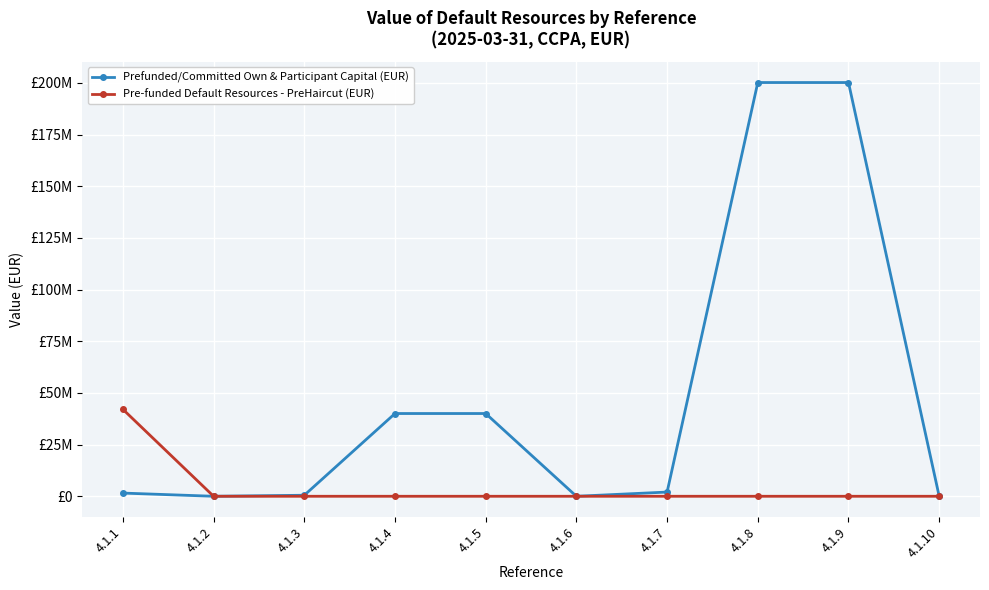

At which category is the sum across all series the highest?

4.1.8